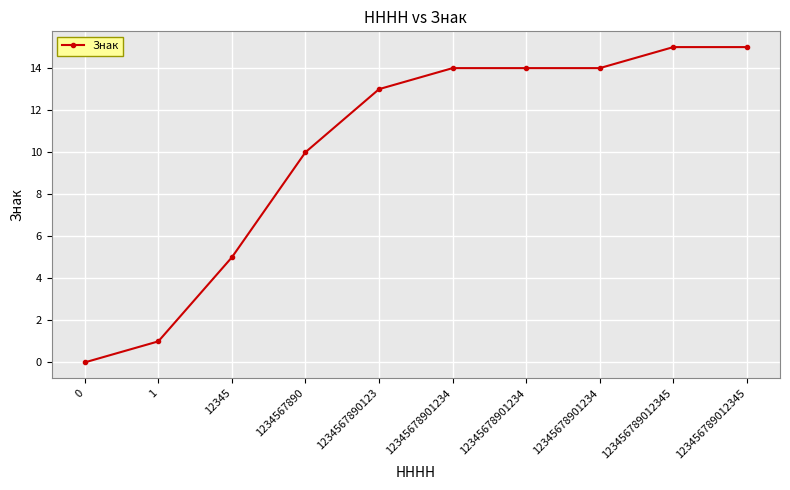

List the labels in order of value, largest first.

123456789012345, 123456789012345, 12345678901234, 12345678901234, 12345678901234, 1234567890123, 1234567890, 12345, 1, 0